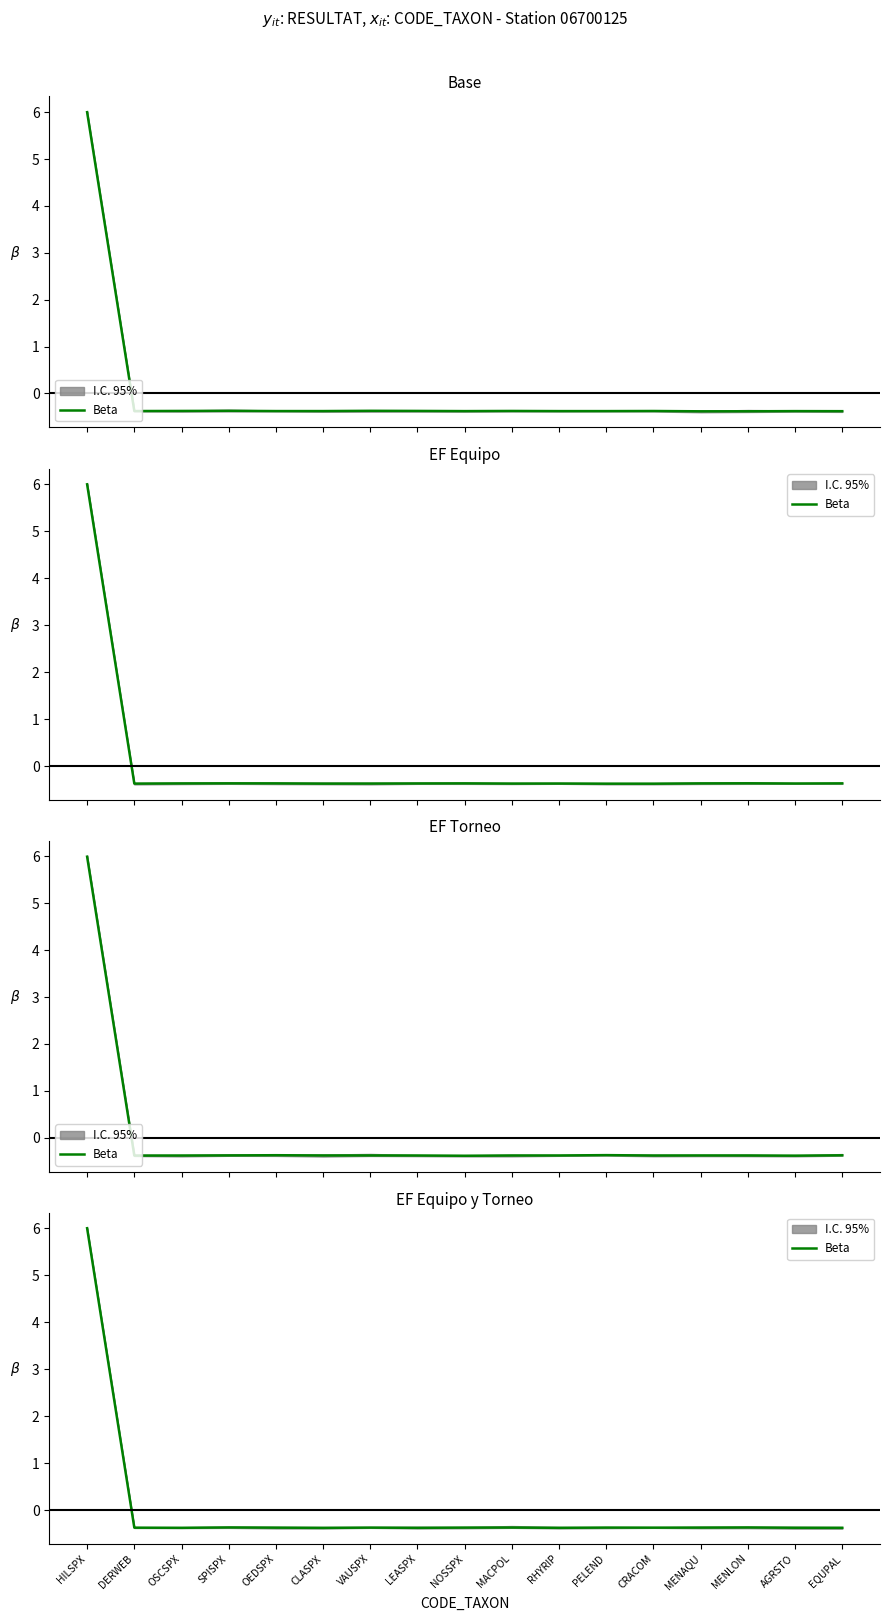

Reading right to left, transcribe all the data shown in this chart.

-0.4	-0.4	-0.4	-0.4	-0.4	-0.4	-0.4	-0.4	-0.4	-0.4	-0.4	-0.4	-0.4	-0.4	-0.4	-0.4	6.0